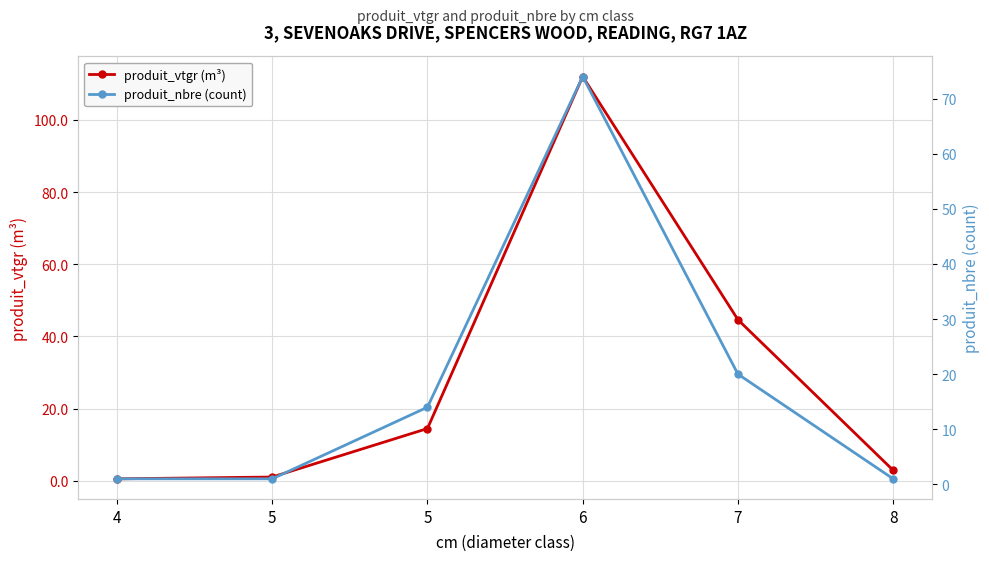

At how many categories does at least one series exceed 82?

1